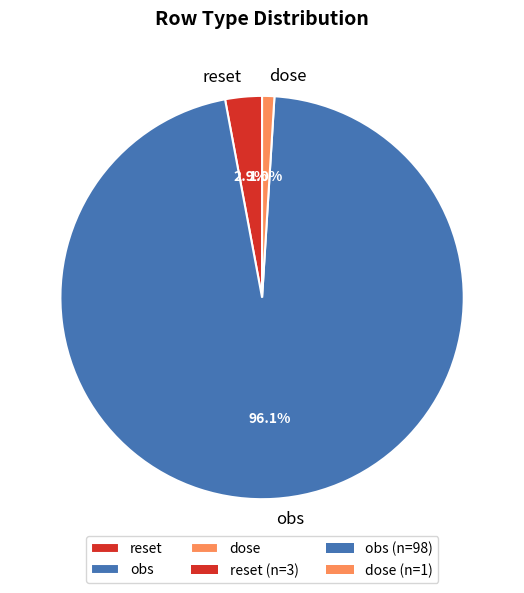

True or false: dose accounts for 1% of the total.

True